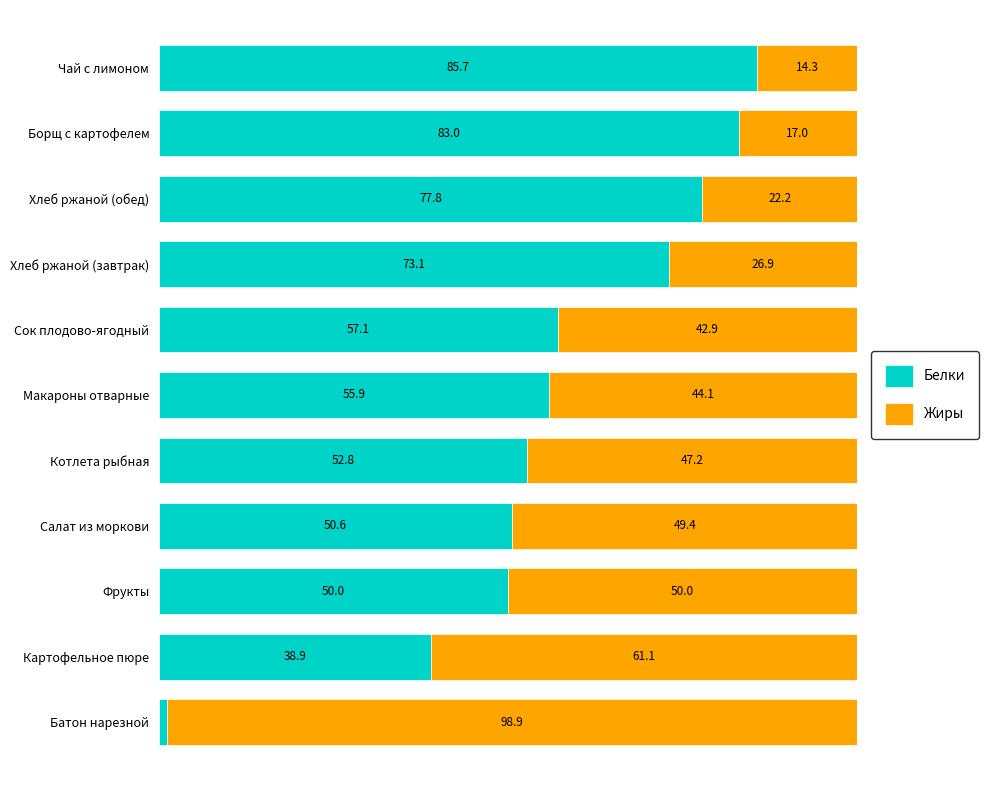

Which category has the lowest value in the Белки series?

Батон нарезной